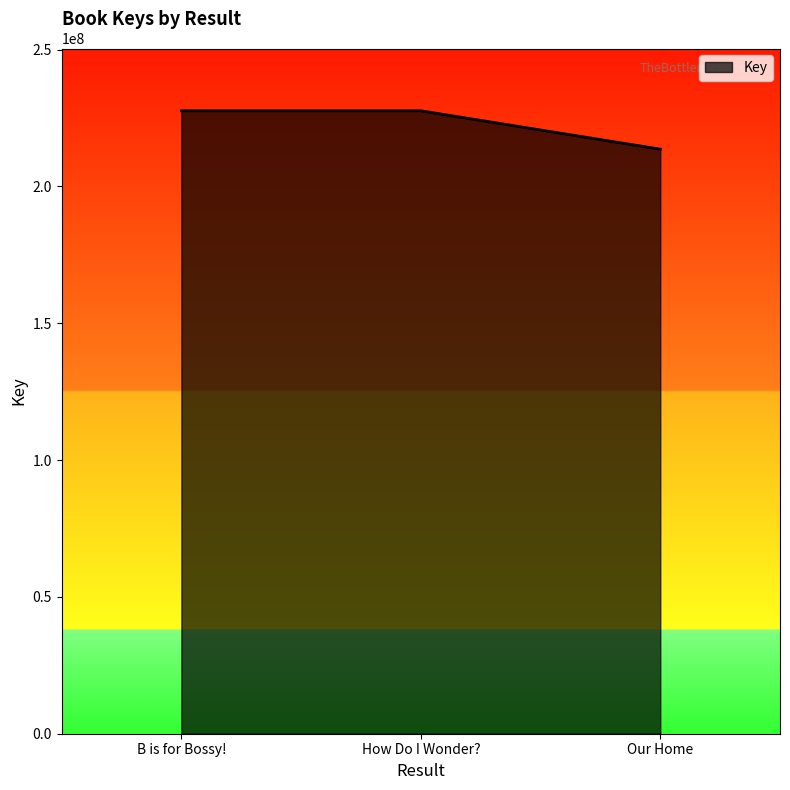

What is the average value?

222965583